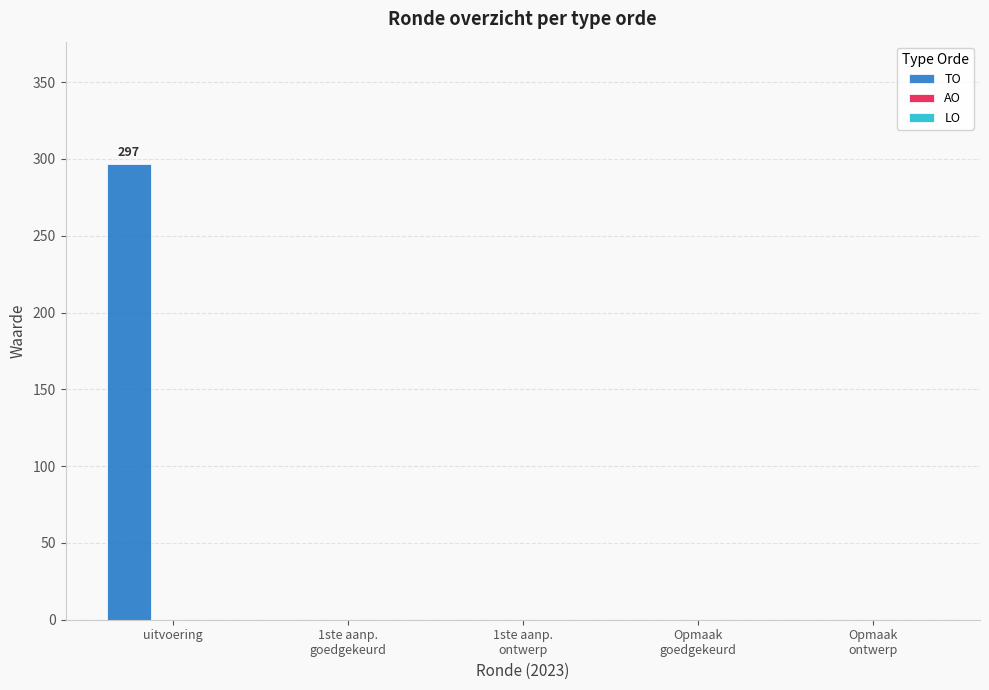

At which category does the chart reach its peak across all series?

uitvoering